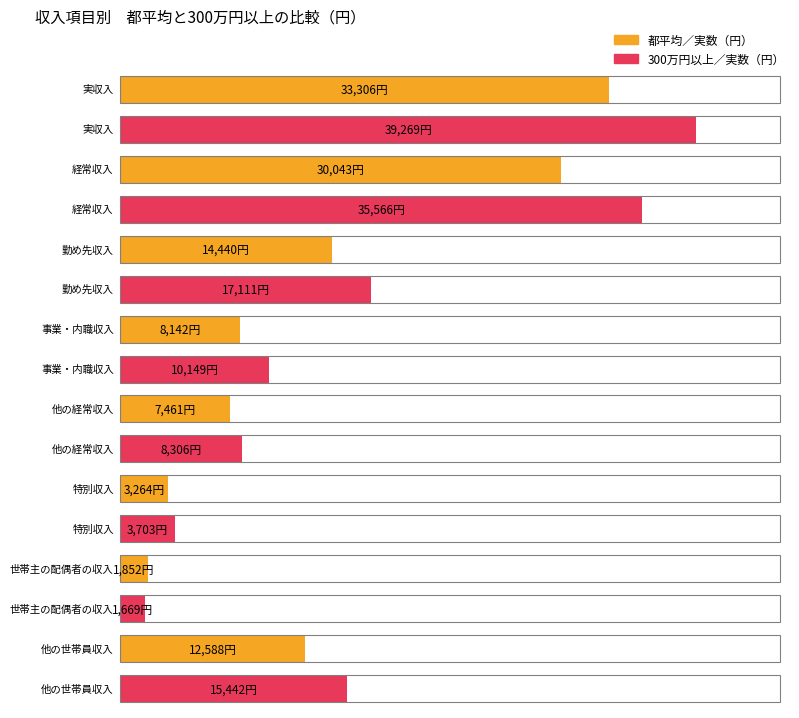

What is the difference between the second highest and second lowest values in the 都平均／実数（円） series?

26779